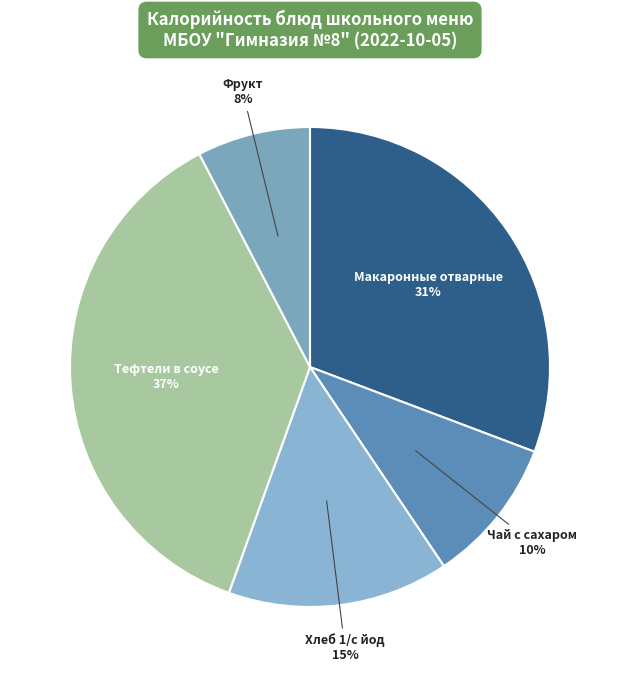

Which category has the biggest portion of the pie?

Тефтели в соусе